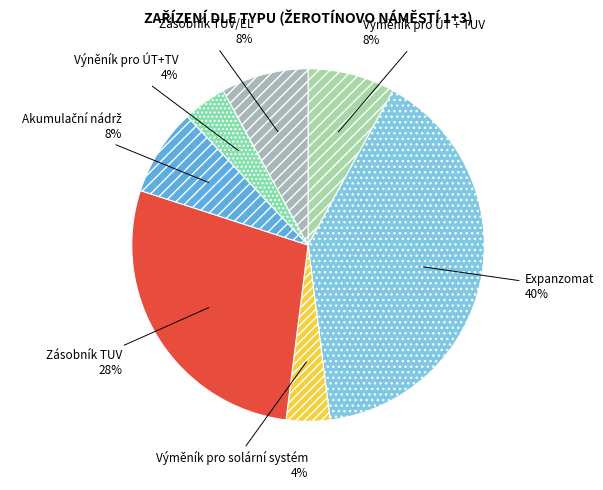

Between Expanzomat and Výněník pro ÚT+TV, which is larger?

Expanzomat